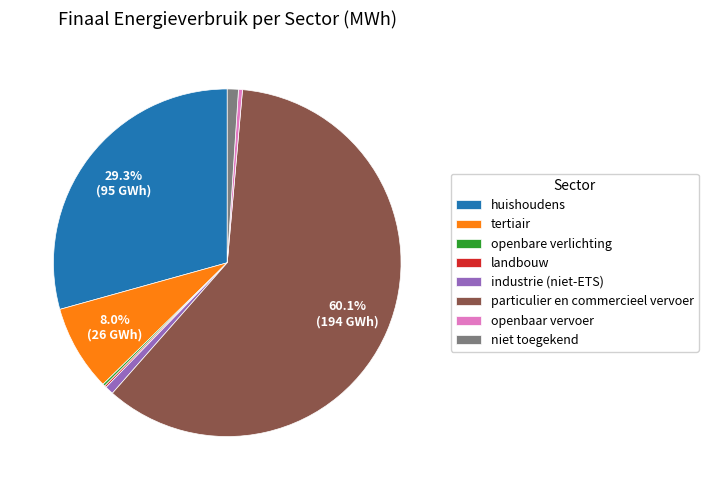

Does any single category account for the majority?

Yes